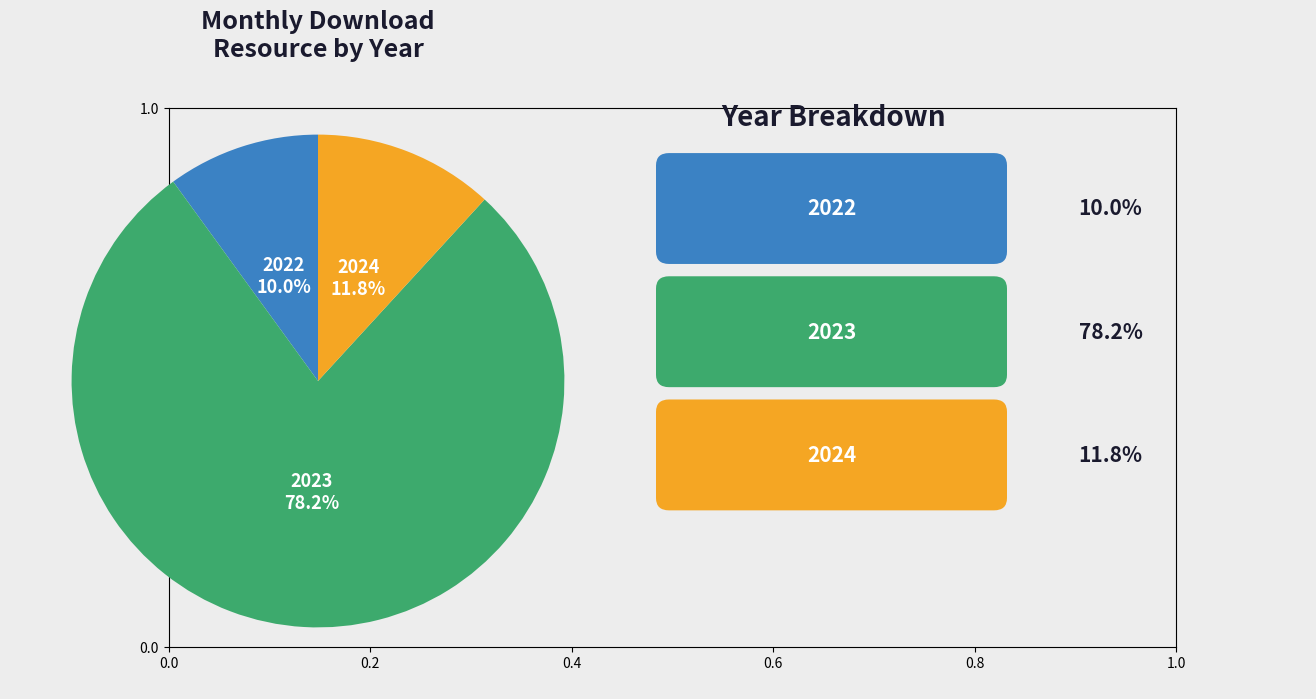

Which has a higher value, 2024 or 2022?

2024